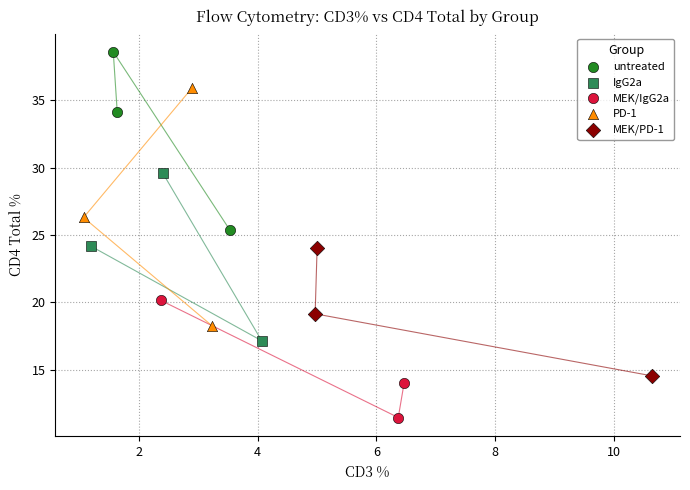

Which series has the widest spread of Y values?

PD-1